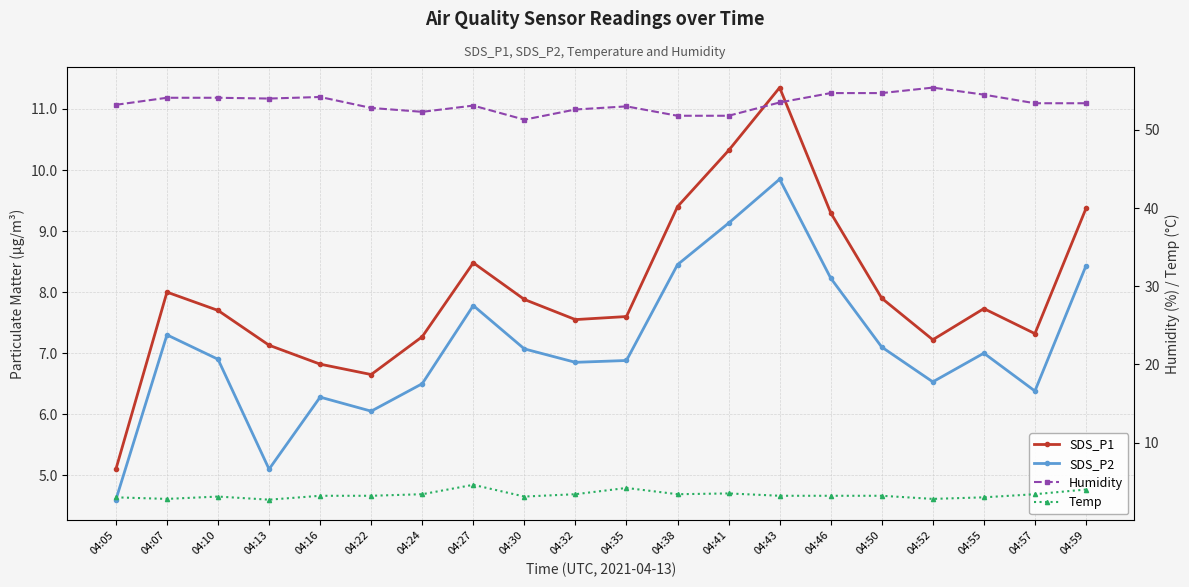

At how many categories does at least one series exceed 40?

20